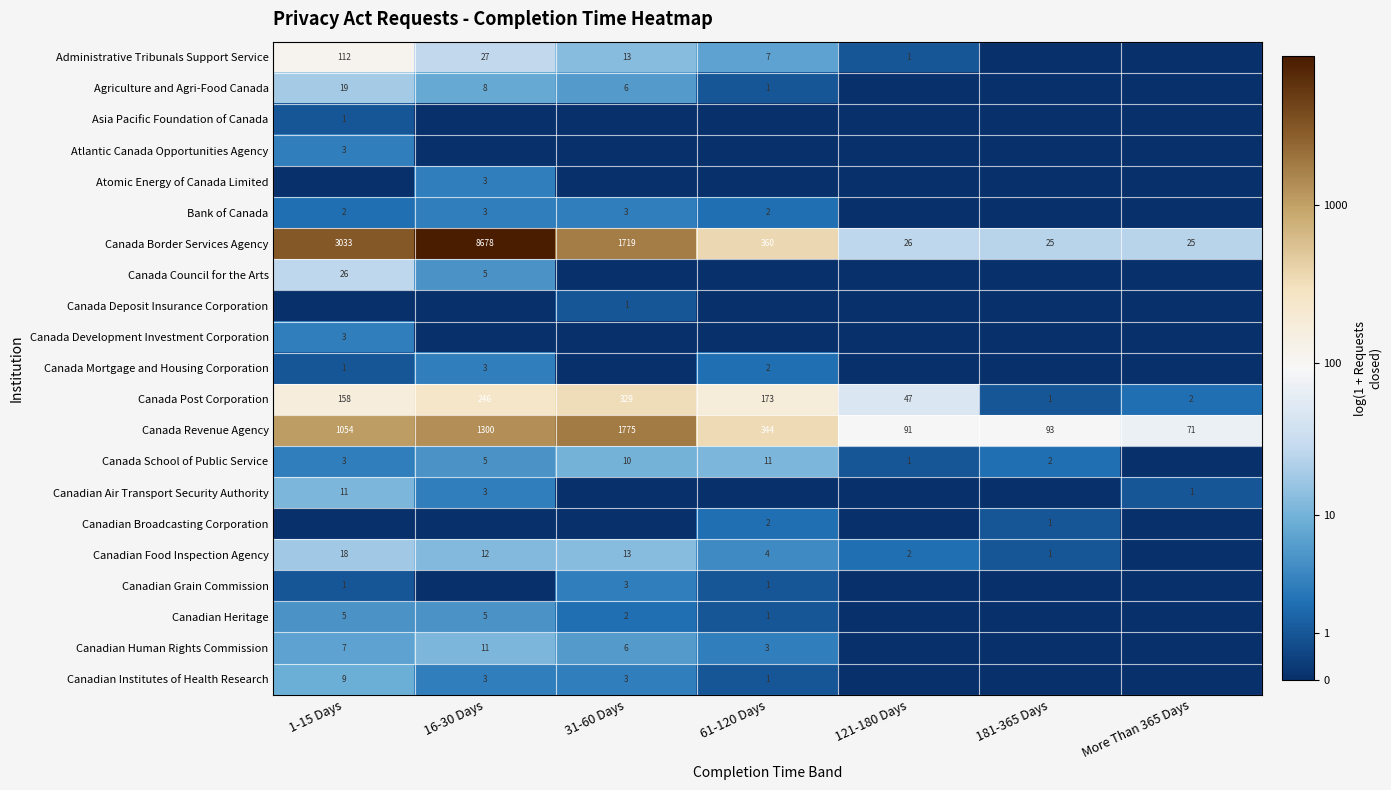

Is the value of Canada Revenue Agency at 1-15 Days greater than the value of Canada Post Corporation at 31-60 Days?

Yes